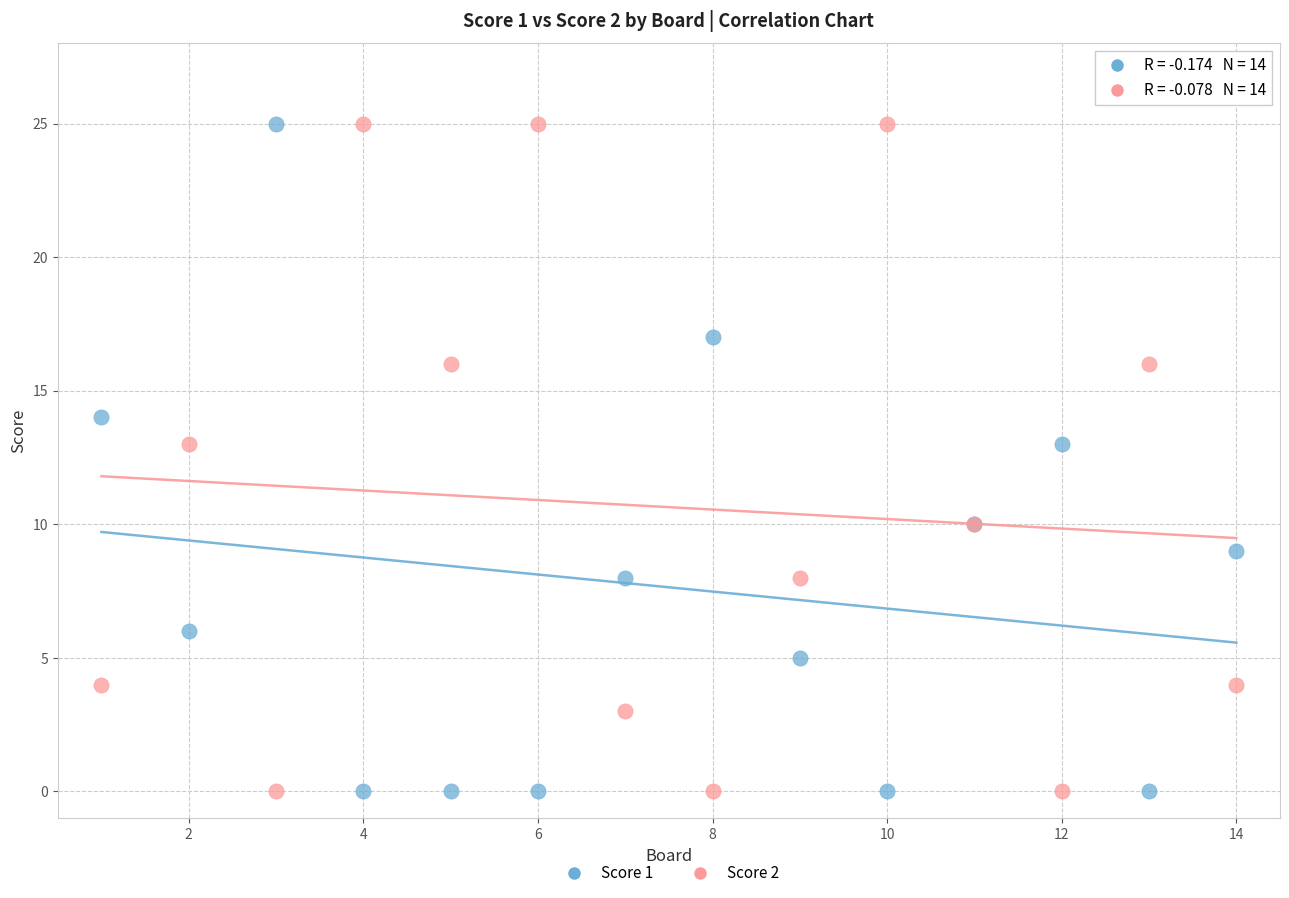

What is the X range (max minus min) for the scatter plot?

13